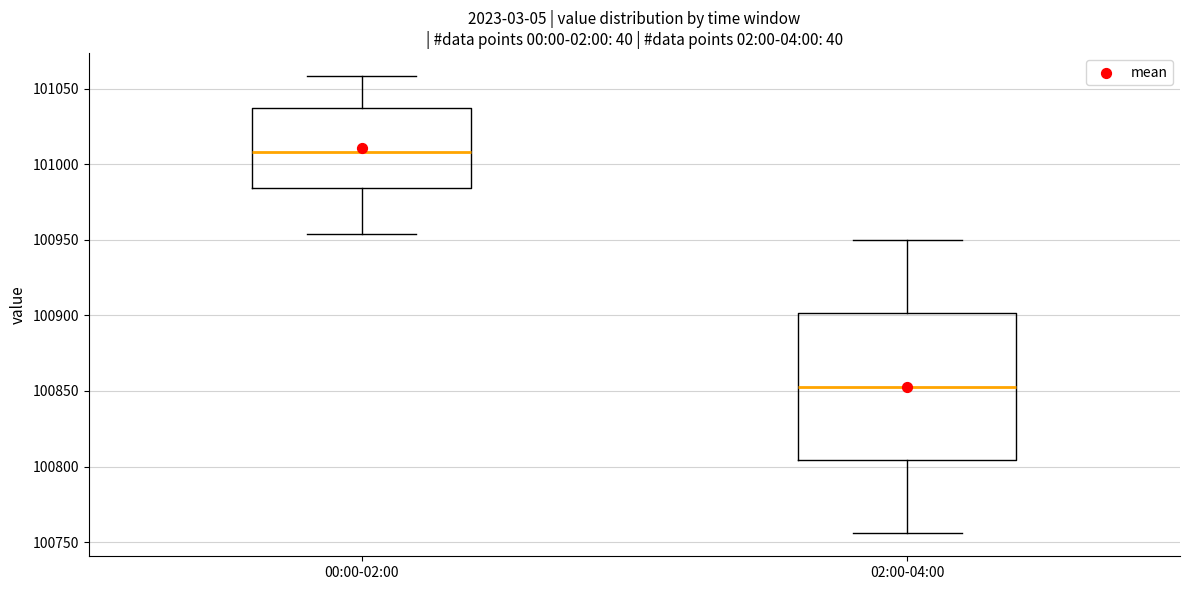

Which box's median line is the highest?

00:00-02:00